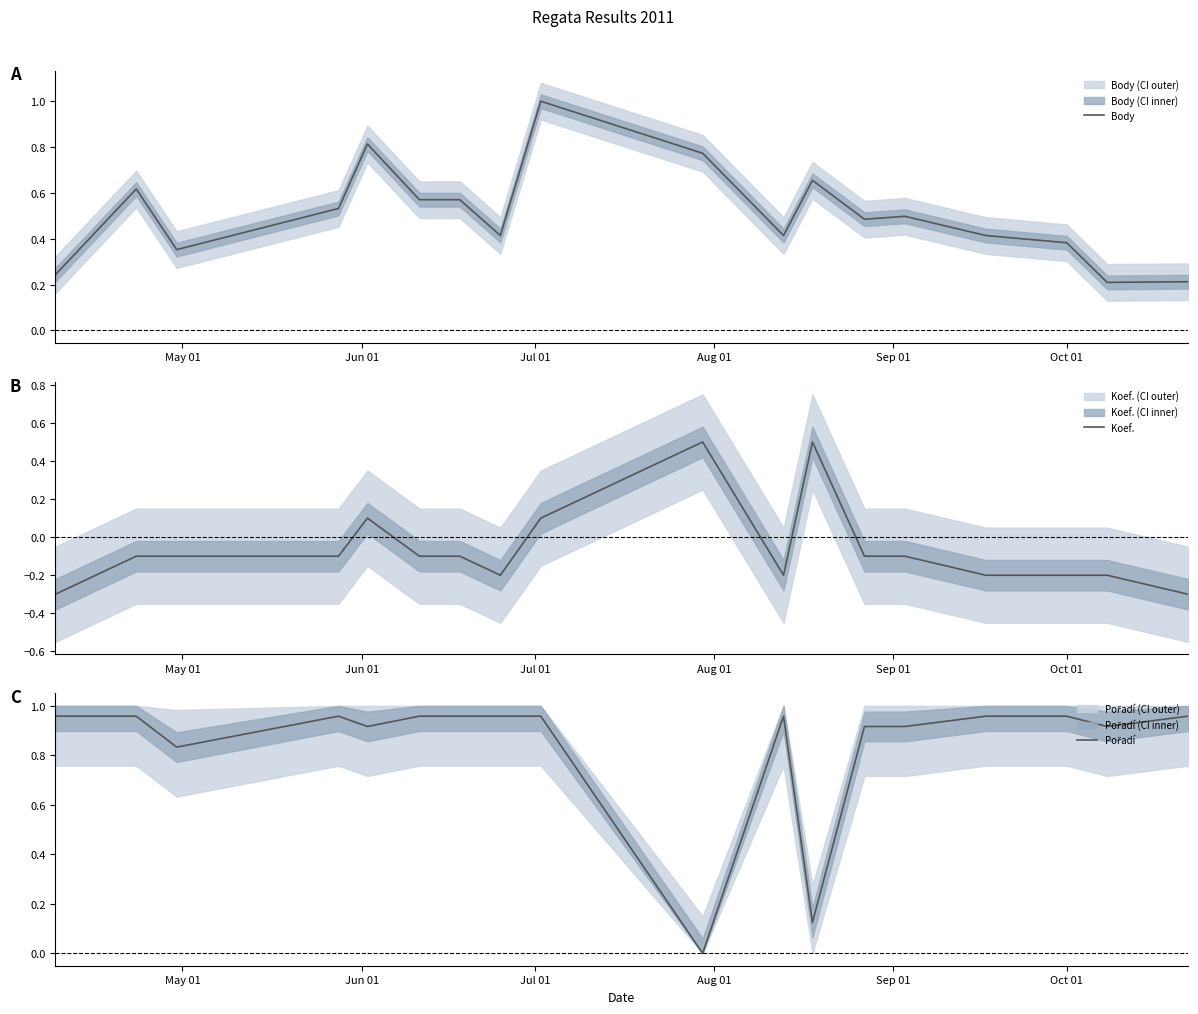

Which series has the largest total across all categories?

Pořadí